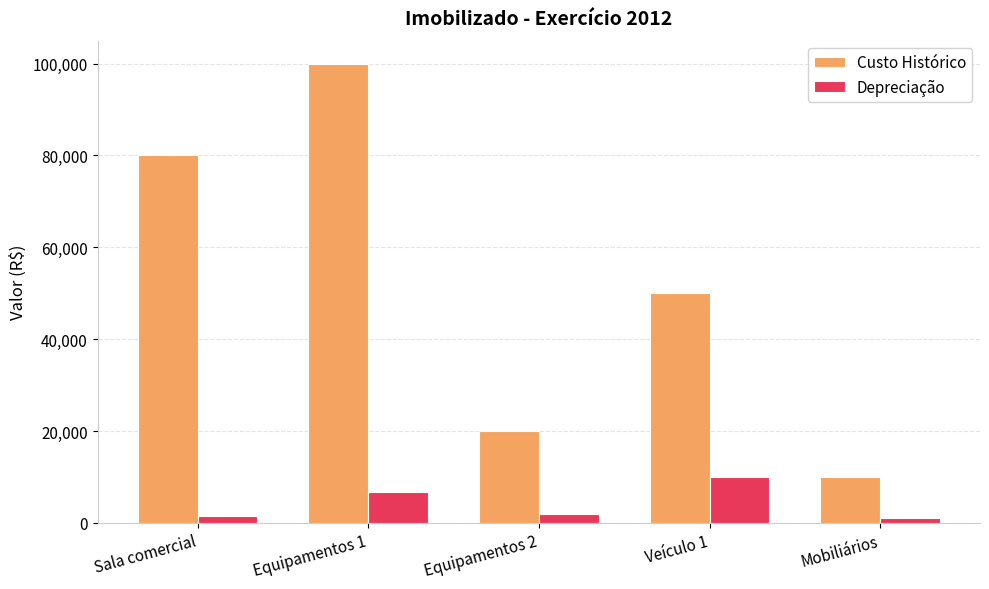

What is the sum of all Depreciação values?

21266.7